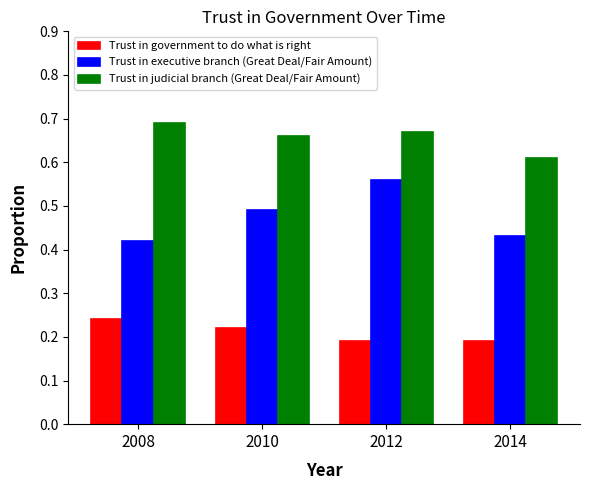

How many groups of bars are there?

4